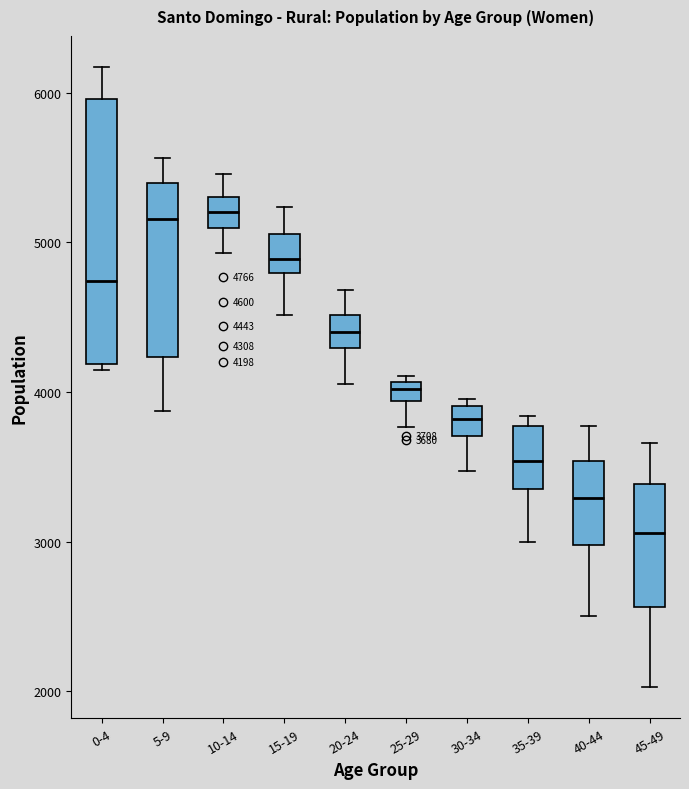

Comparing the boxes themselves (not the whiskers), which one is the tallest?

0-4